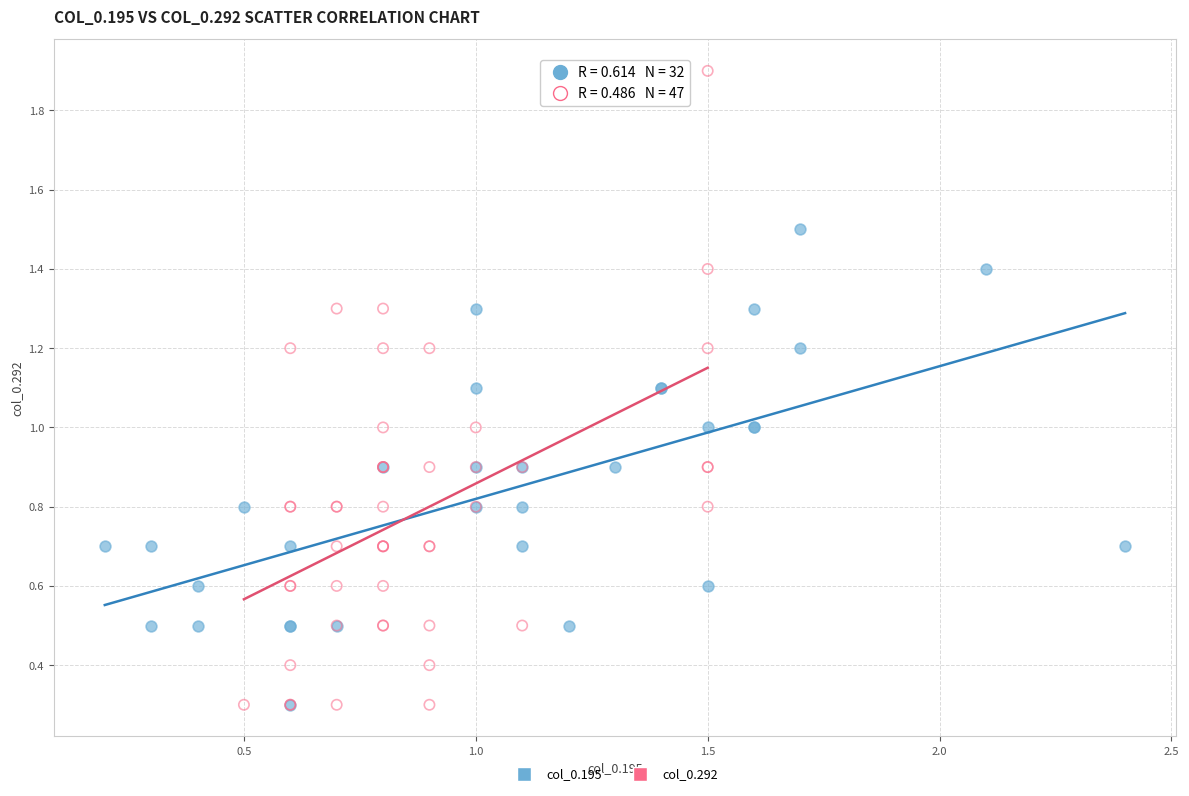

Which series reaches the maximum Y coordinate?

col_0.292